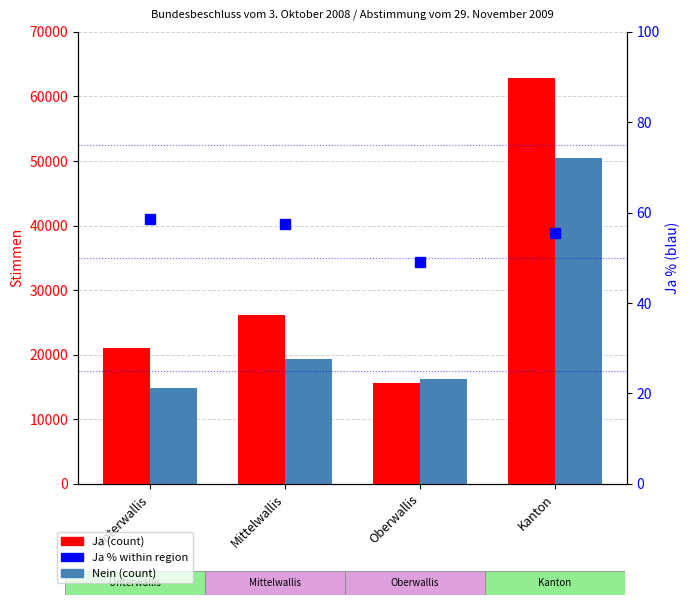

Reading left to right, extract all data points from this chart.

Ja: Unterwallis=20988.0	Mittelwallis=26181.0	Oberwallis=15649.0	Kanton=62818.0
Nein: Unterwallis=14824.0	Mittelwallis=19375.0	Oberwallis=16205.0	Kanton=50404.0
Ja %: Unterwallis=58.6	Mittelwallis=57.5	Oberwallis=49.1	Kanton=55.5